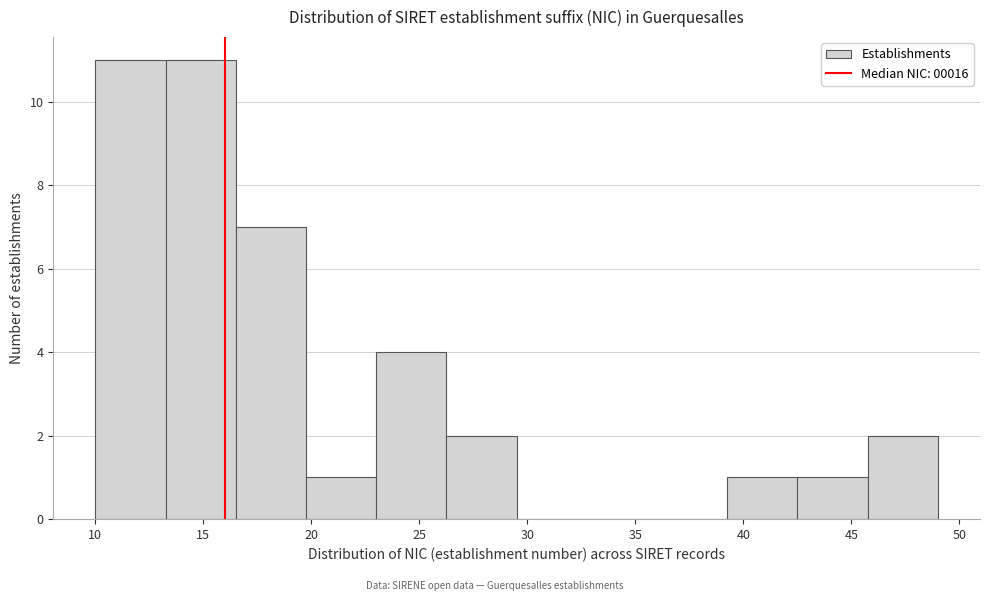

What is the height of the bar covering 39.25 to 42.50 on the x-axis? Neither the bar edges nor the heights are printed on the chart, so give them approximately, as read against the axes.

1